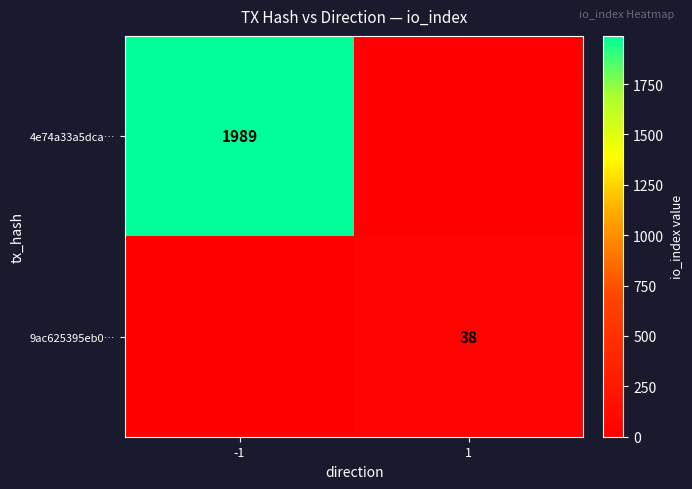

The value of 9ac625395eb0… at 1 is 38. True or false?

True